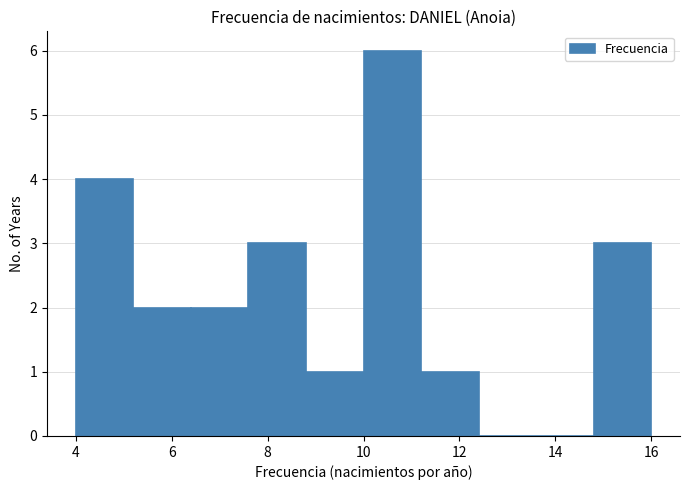

Reading left to right, transcribe this chart: for each bar, give the range it covers on the x-axis and its height. The values are not printed on the chart, so give them approximately, as read against the axis.

4.0 to 5.2: 4
5.2 to 6.4: 2
6.4 to 7.6: 2
7.6 to 8.8: 3
8.8 to 10.0: 1
10.0 to 11.2: 6
11.2 to 12.4: 1
12.4 to 13.6: 0
13.6 to 14.8: 0
14.8 to 16.0: 3